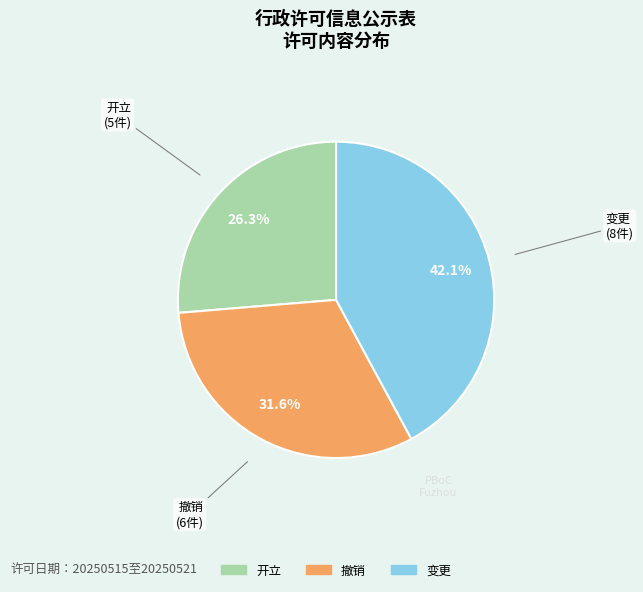

True or false: 开立 accounts for 26% of the total.

True